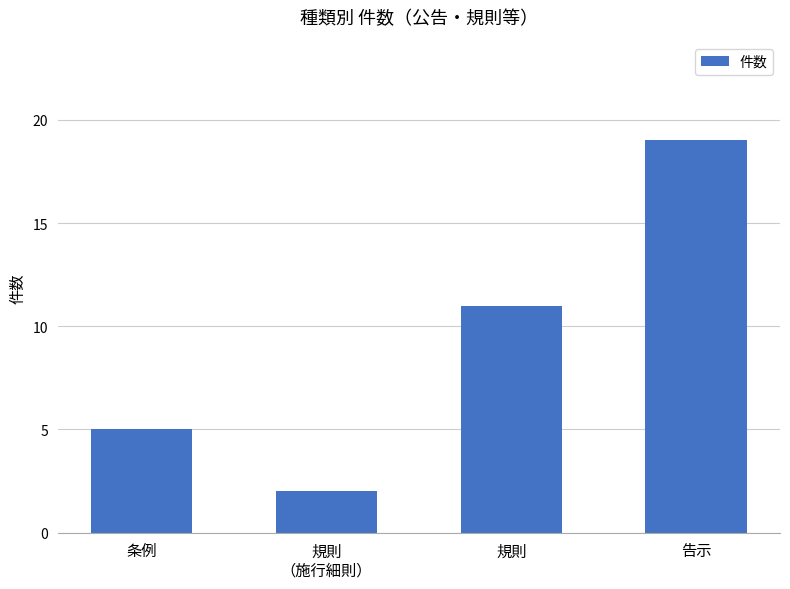

True or false: the data shows 5 at 条例.

True